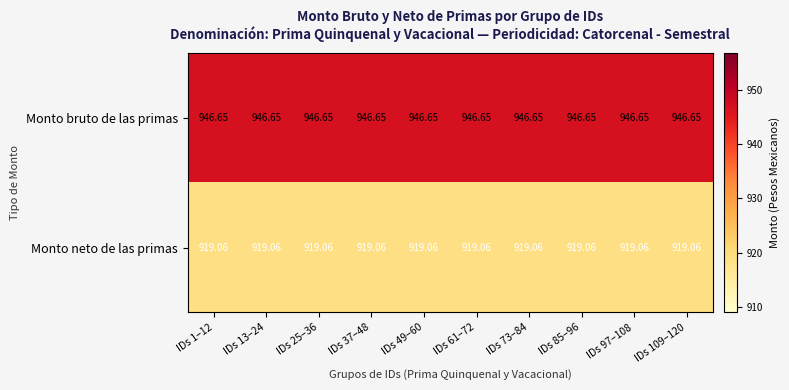

Rank the series at IDs 13–24 from lowest to highest value.

Monto neto de las primas, Monto bruto de las primas